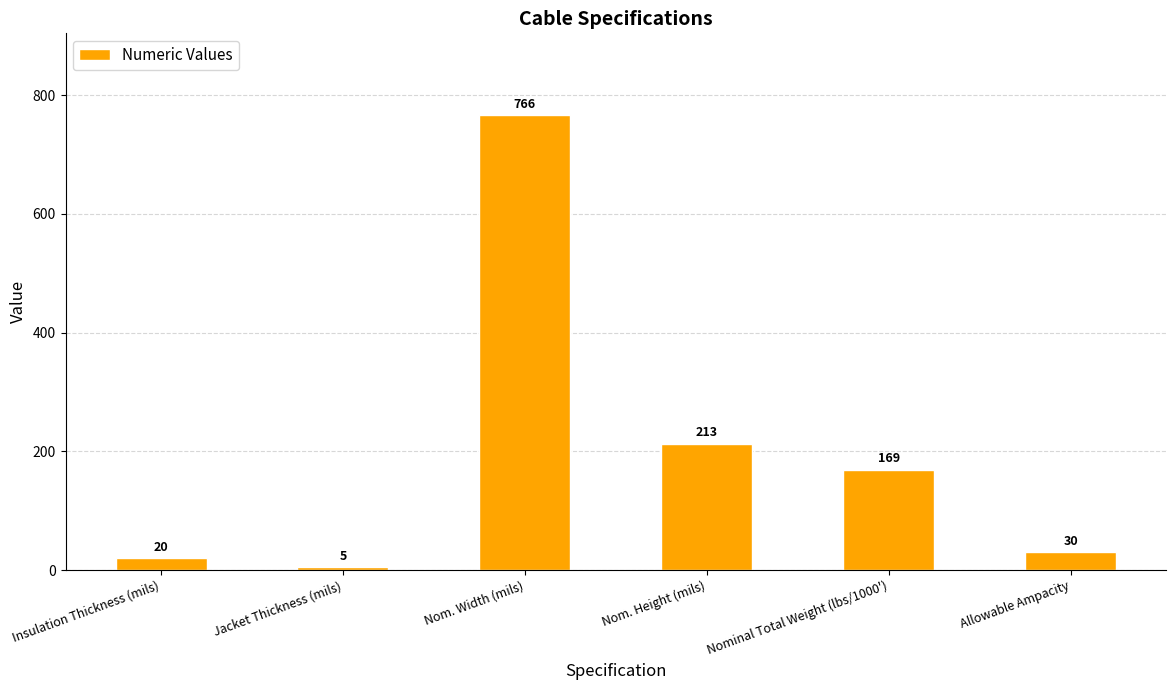

True or false: the data shows 169 at Nominal Total Weight (lbs/1000').

True